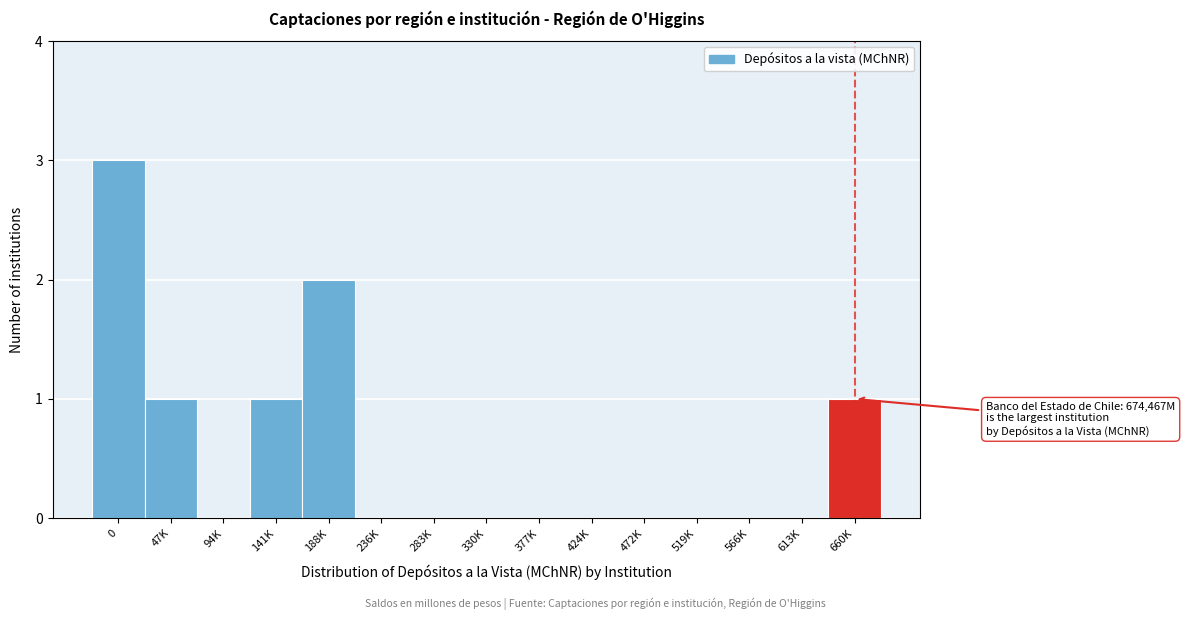

Reading left to right, extract all data points from this chart.

0=3	47K=1	94K=0	141K=1	188K=2	236K=0	283K=0	330K=0	377K=0	424K=0	472K=0	519K=0	566K=0	613K=0	660K=1